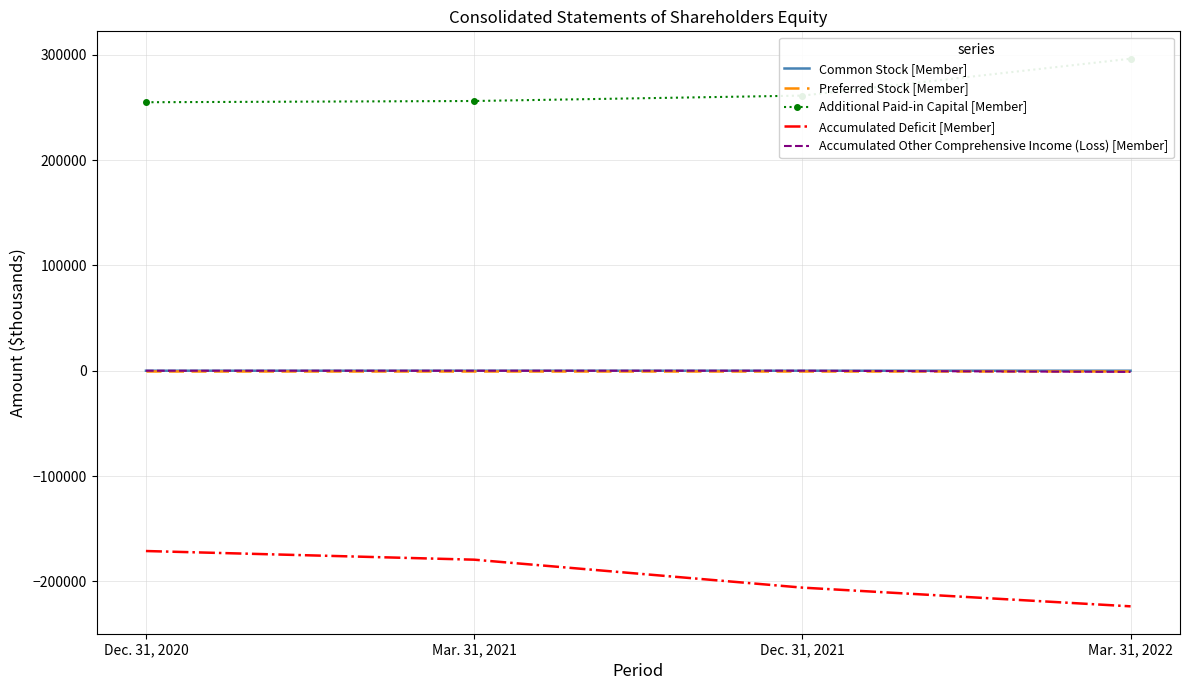

What are all the series names shown in the legend?

Common Stock [Member], Preferred Stock [Member], Additional Paid-in Capital [Member], Accumulated Deficit [Member], Accumulated Other Comprehensive Income (Loss) [Member]